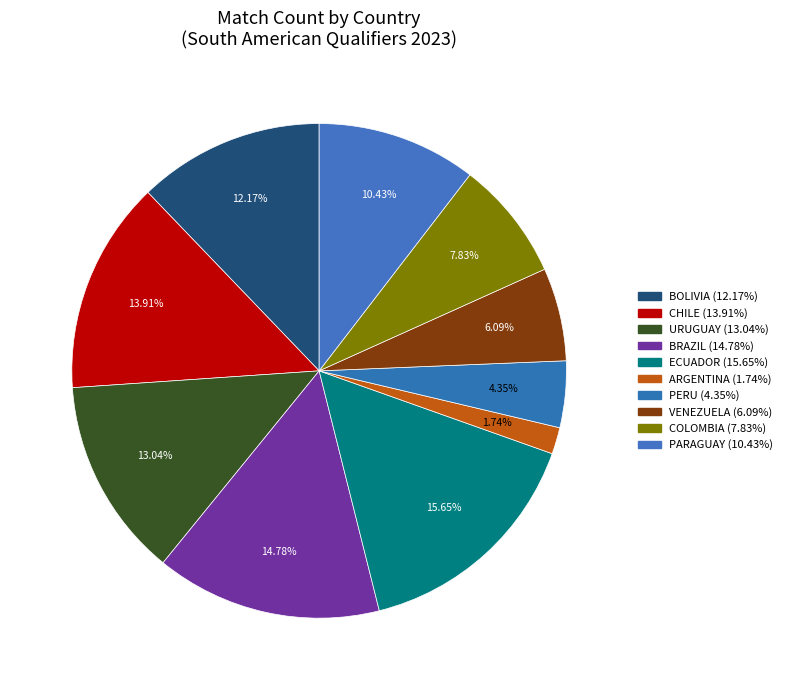

Is COLOMBIA the majority of the pie?

No